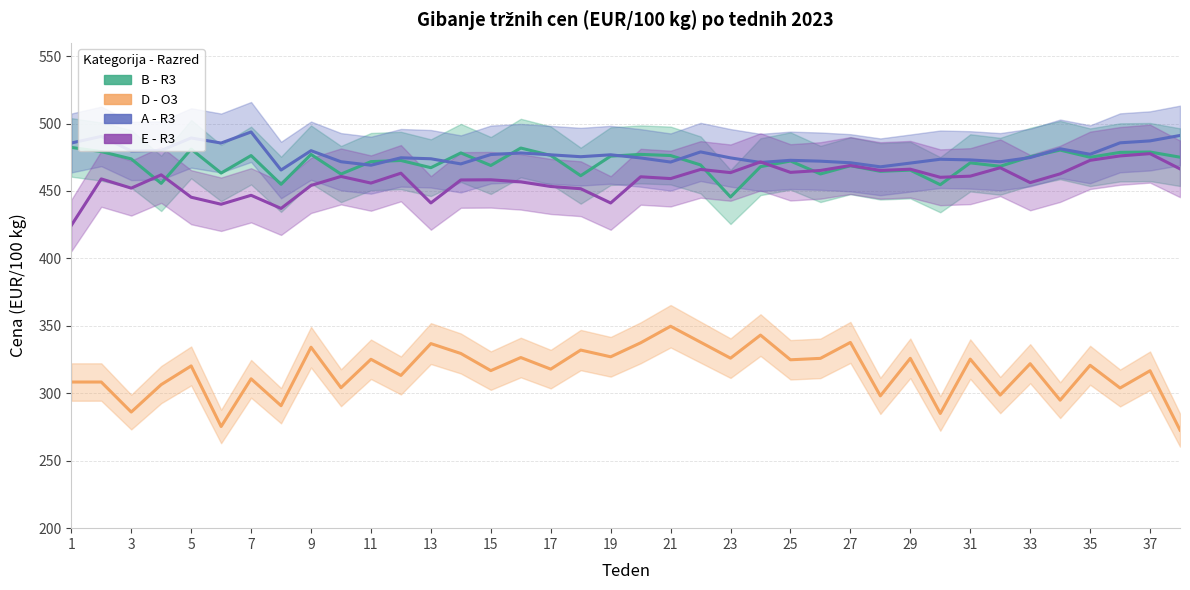

Rank the series by their maximum value, from highest to lowest.

A - R3, B - R3, E - R3, D - O3